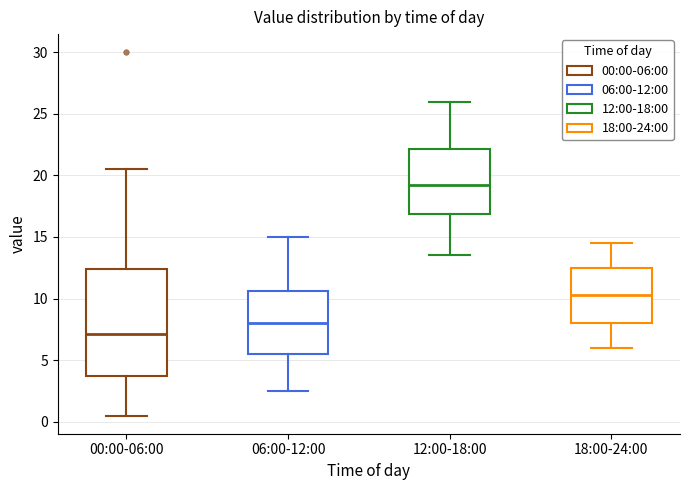

Reading left to right, read every box against the y-axis: the position of its median line, the range the box covers, and the ends of its whiskers. The values are not printed on the chart, so give them approximately, as read against the axis.

00:00-06:00: median 7.0, box 4.0 to 12.5, whiskers 0.5 to 20.5
06:00-12:00: median 8.0, box 5.5 to 10.5, whiskers 2.5 to 15.0
12:00-18:00: median 19.5, box 17.0 to 22.0, whiskers 13.5 to 26.0
18:00-24:00: median 10.5, box 8.0 to 12.5, whiskers 6.0 to 14.5